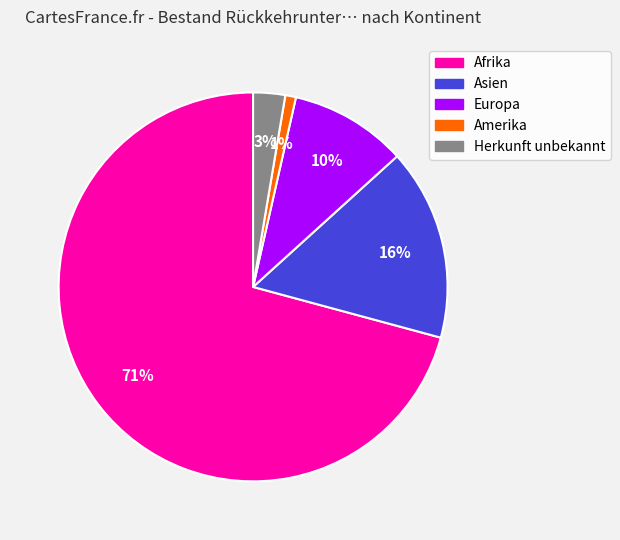

What is the largest slice in the pie chart?

Afrika